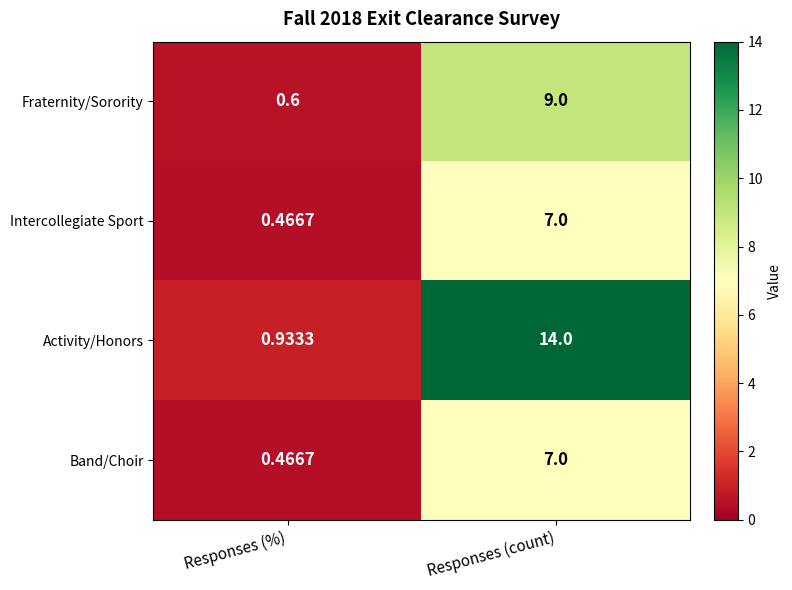

Is the value of Activity/Honors at Responses (count) greater than the value of Intercollegiate Sport at Responses (%)?

Yes